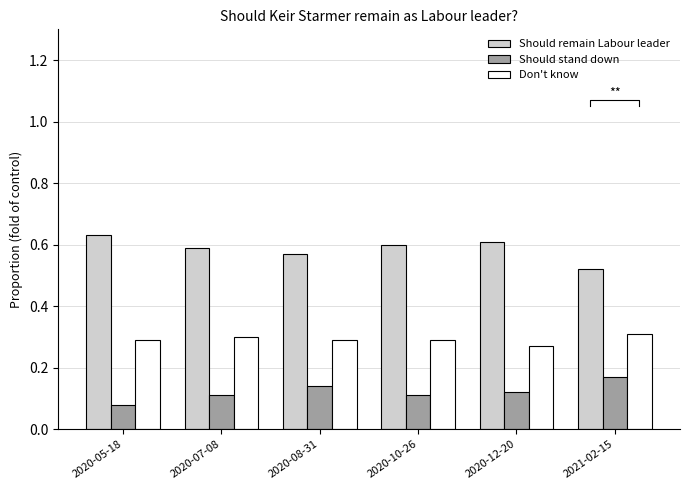

What are all the series names shown in the legend?

Should remain Labour leader, Should stand down, Don't know